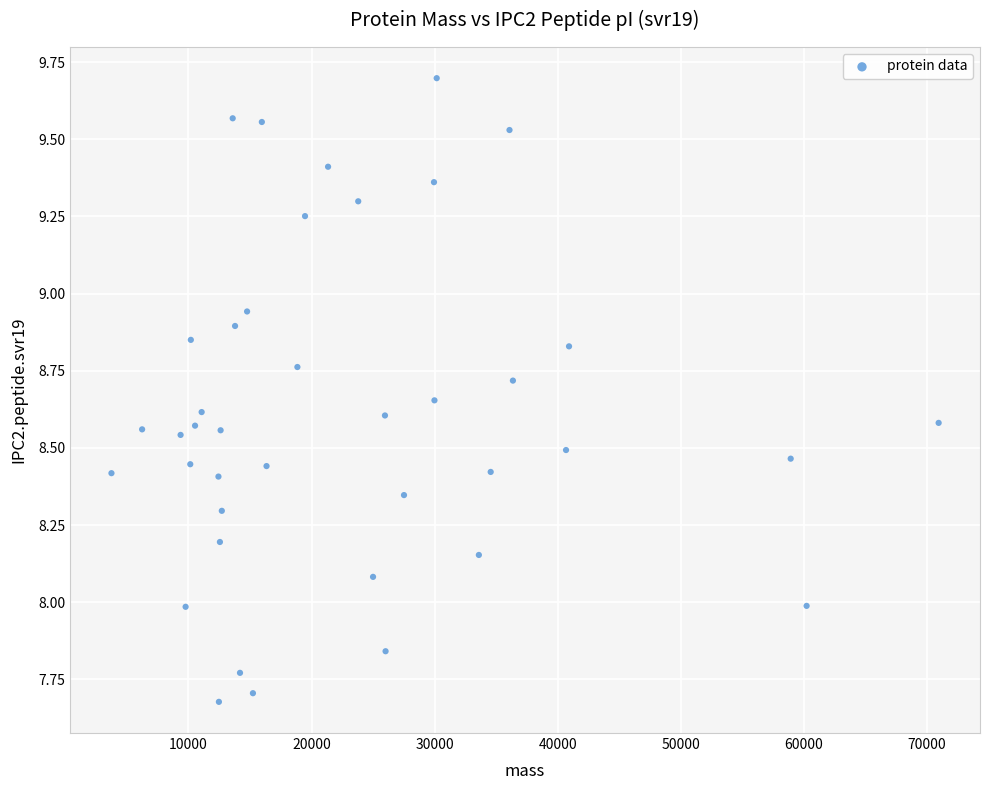

What is the range of Y values (max minus min)?

2.0